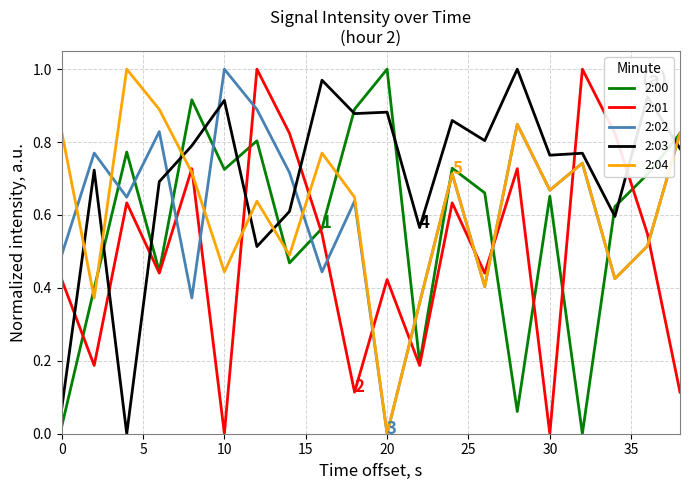

How many intersections are there between 2:01 and 2:04?

10